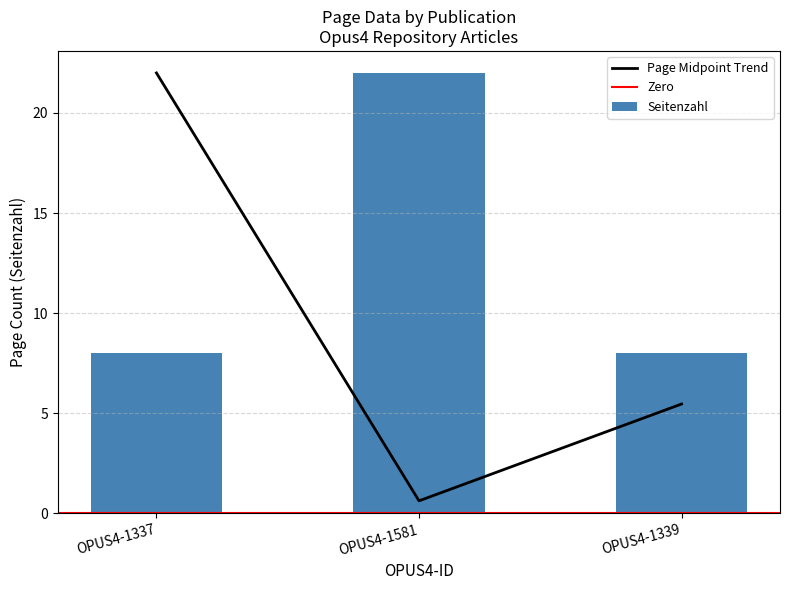

List the labels in order of Page Midpoint Trend value, smallest first.

OPUS4-1581, OPUS4-1339, OPUS4-1337